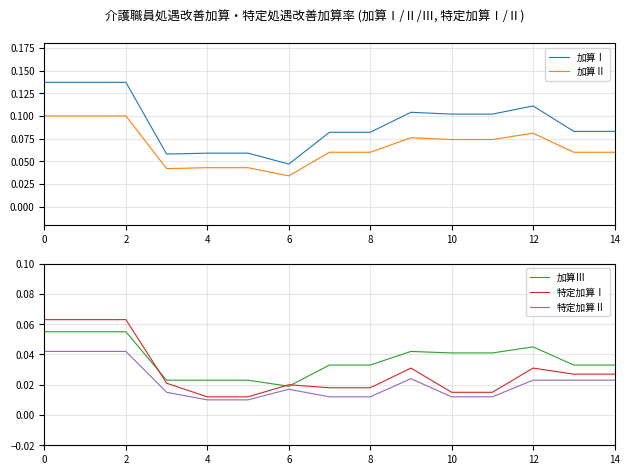

At which label is 加算Ⅲ closest to 0?

6